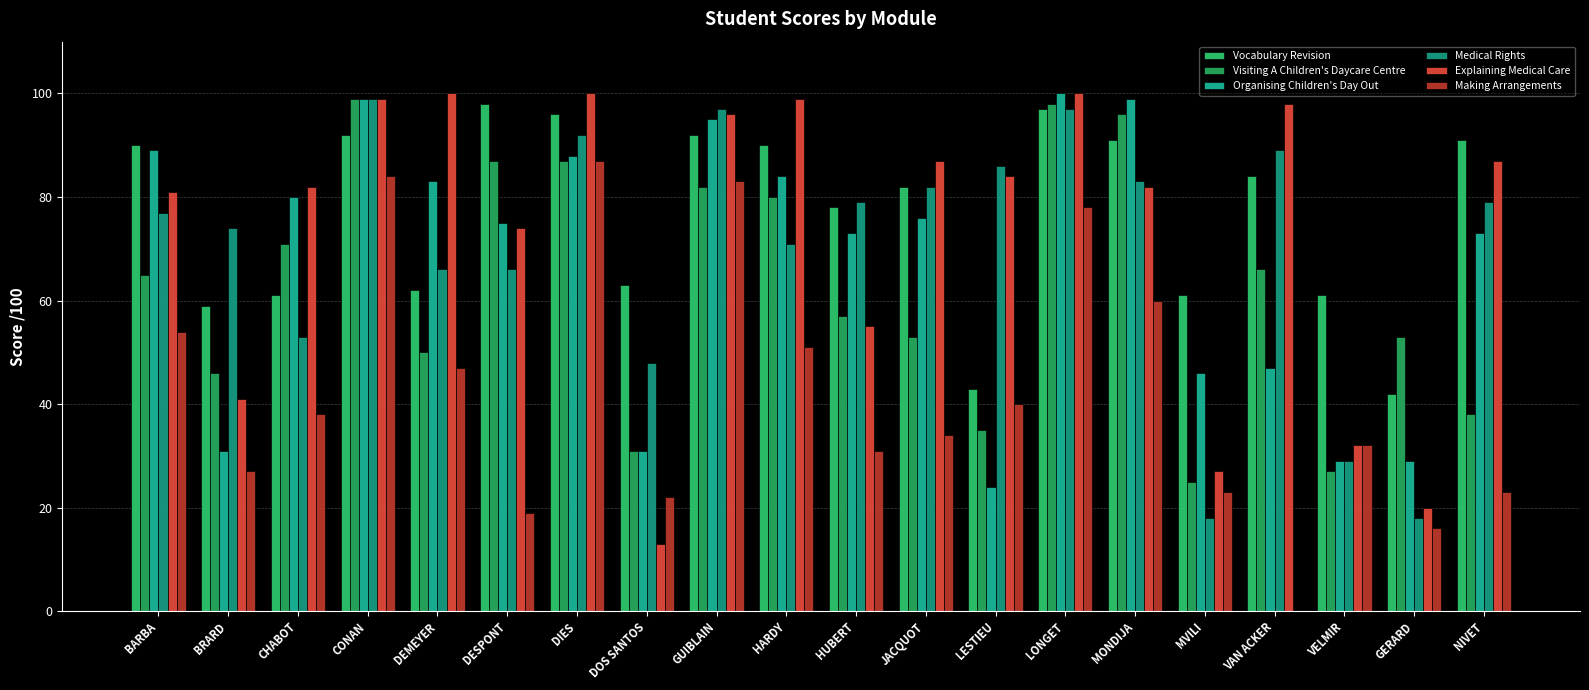

Does the chart contain stacked bars?

No